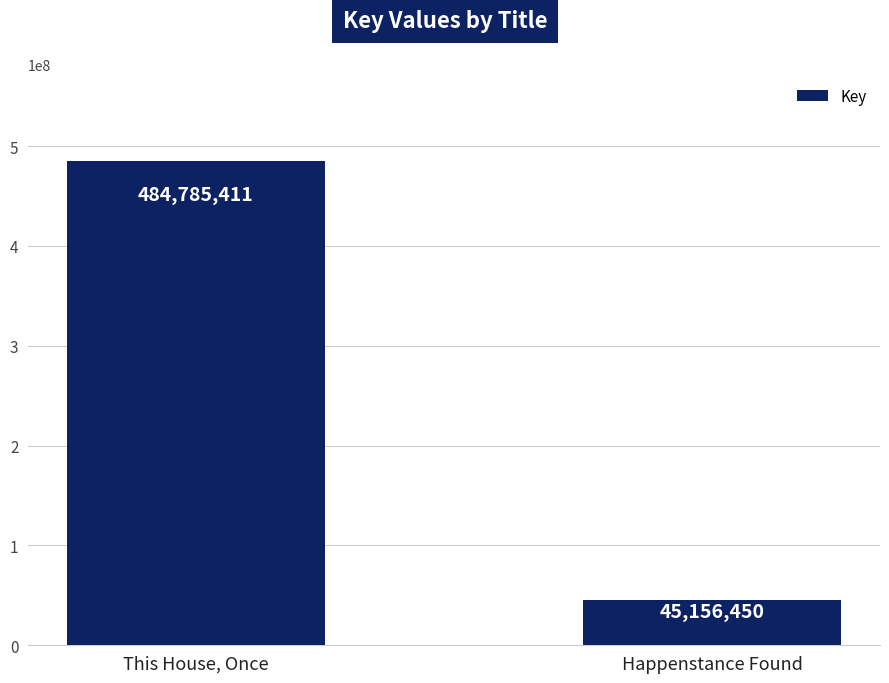

How many values are between 45156450 and 484785411?

2